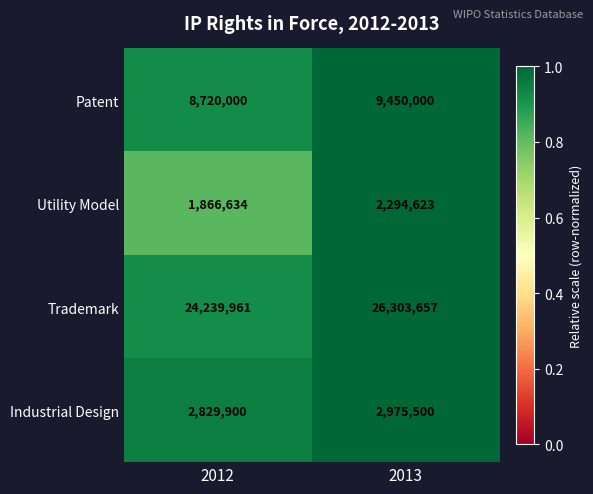

What is the maximum value shown in the chart?

26303657